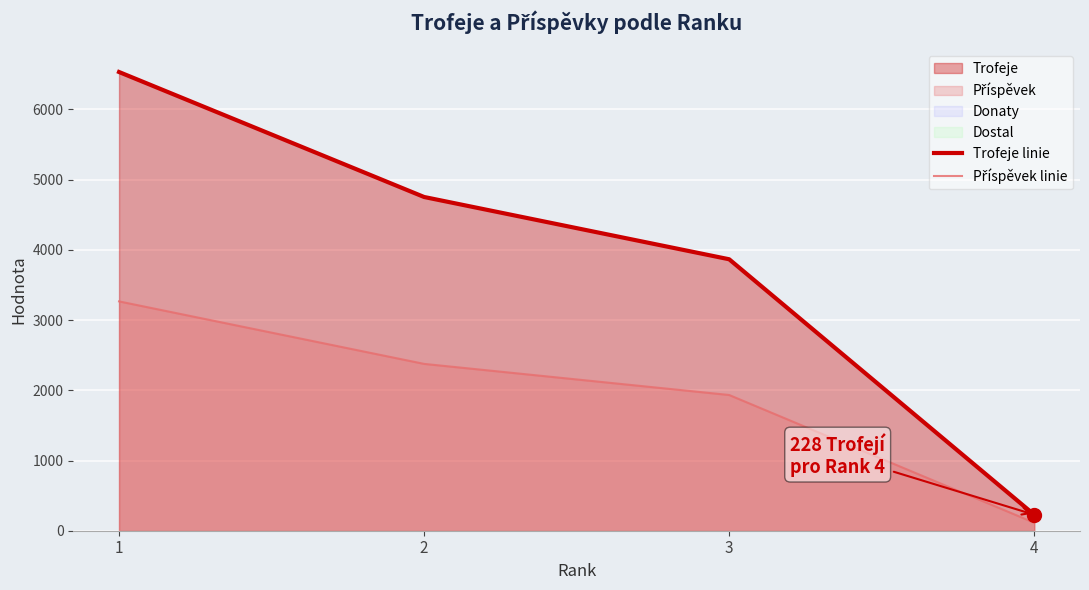

What is the highest value of the Trofeje linie series?

6533